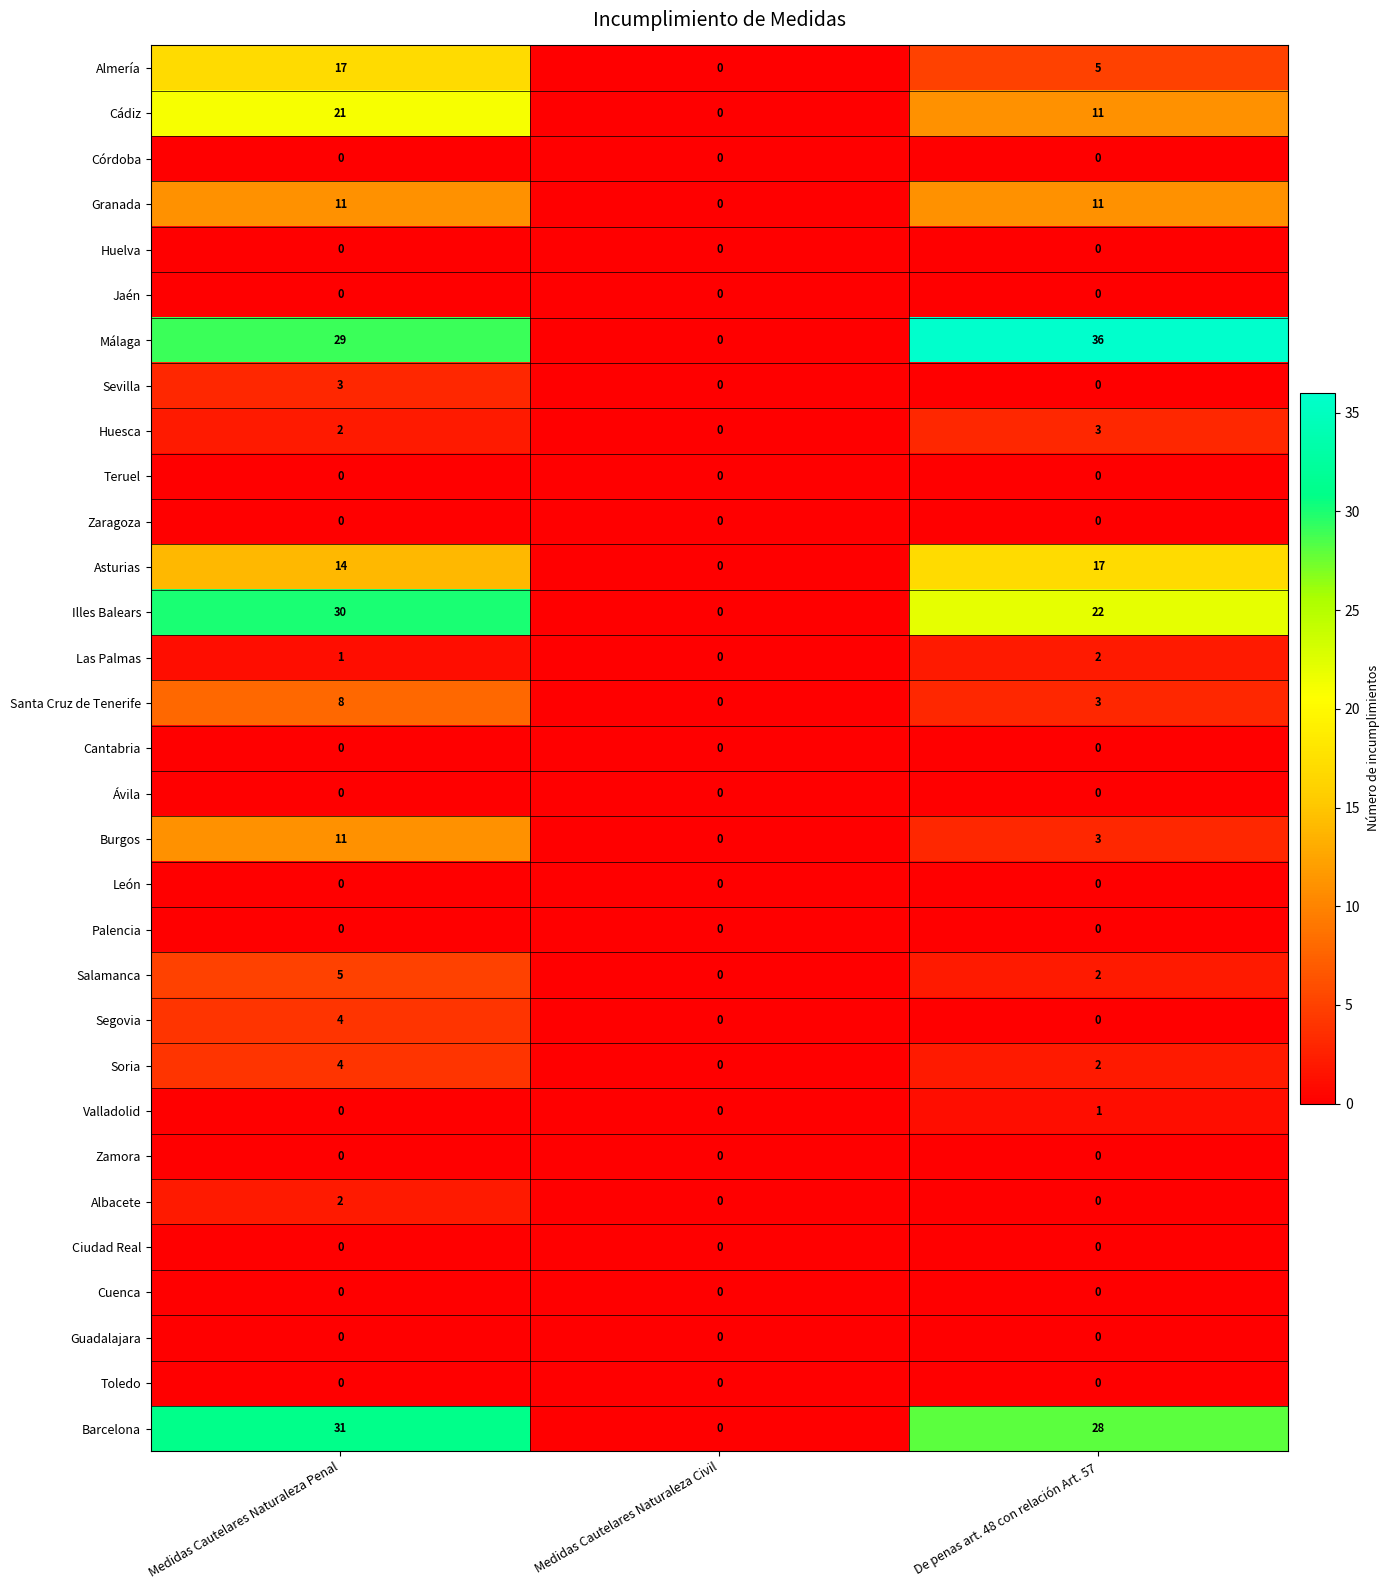

What is the difference between the second highest and minimum values in the Málaga series?

29